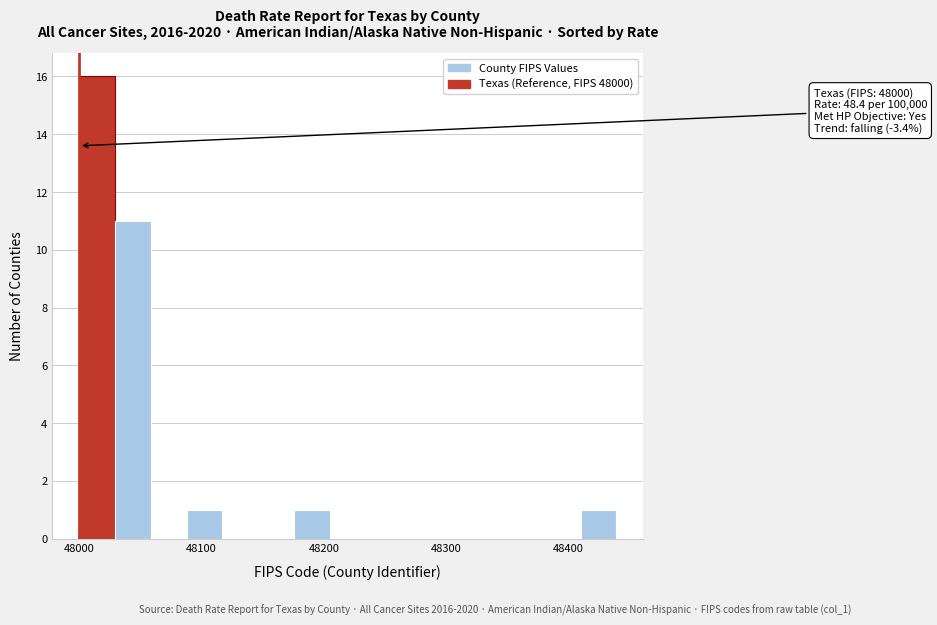

Around what value on the x-axis is the tallest bar? Give the approximate position of its centre, as read against the axis.

48010